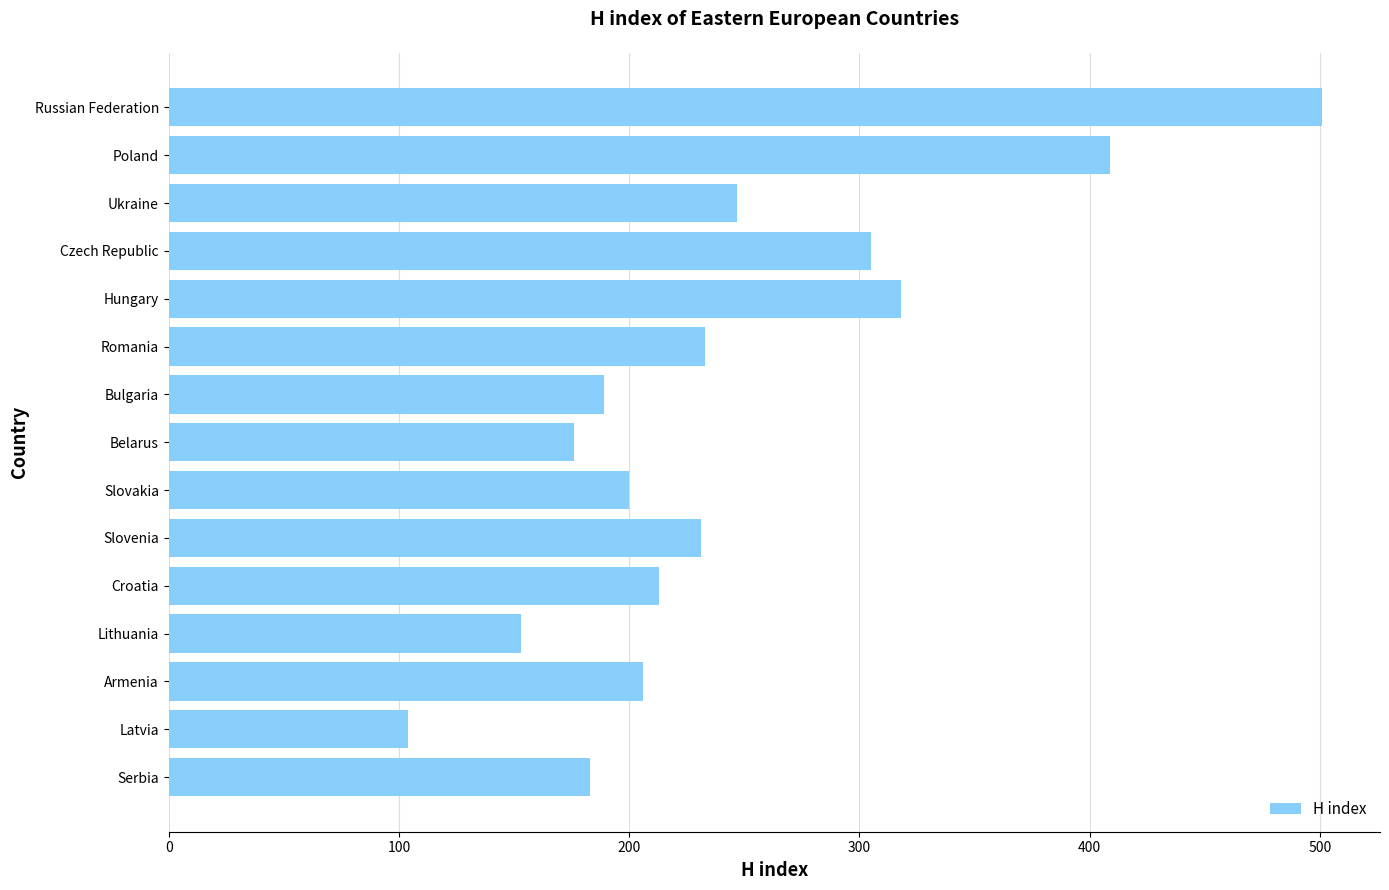

What is the difference between the maximum and second lowest values?

348